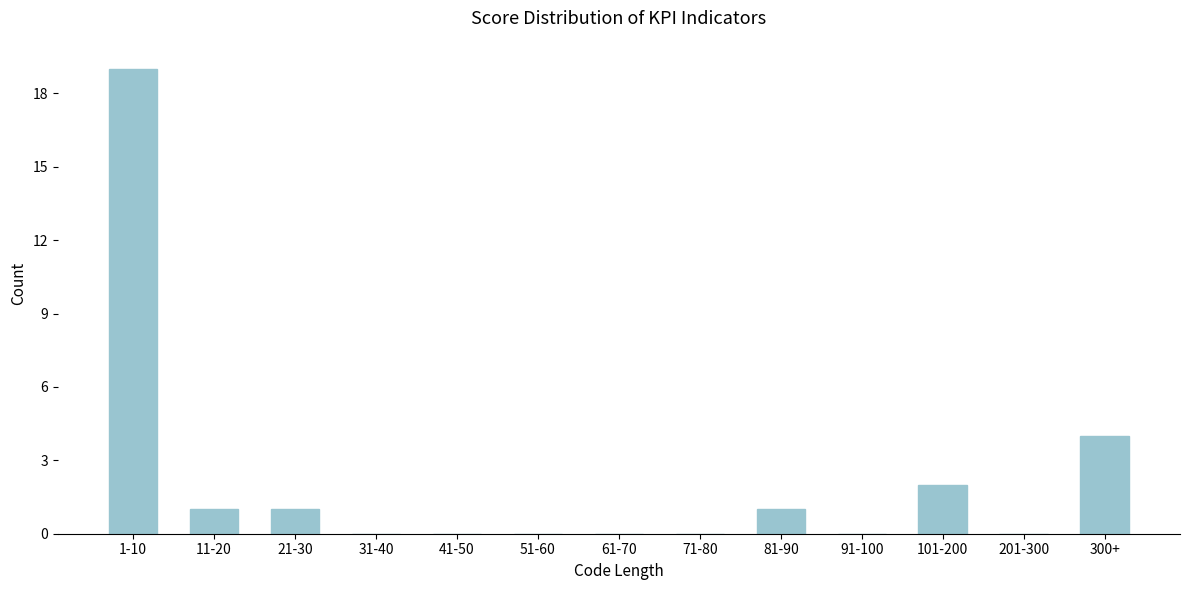

Reading left to right, extract all data points from this chart.

1-10=19	11-20=1	21-30=1	31-40=0	41-50=0	51-60=0	61-70=0	71-80=0	81-90=1	91-100=0	101-200=2	201-300=0	300+=4